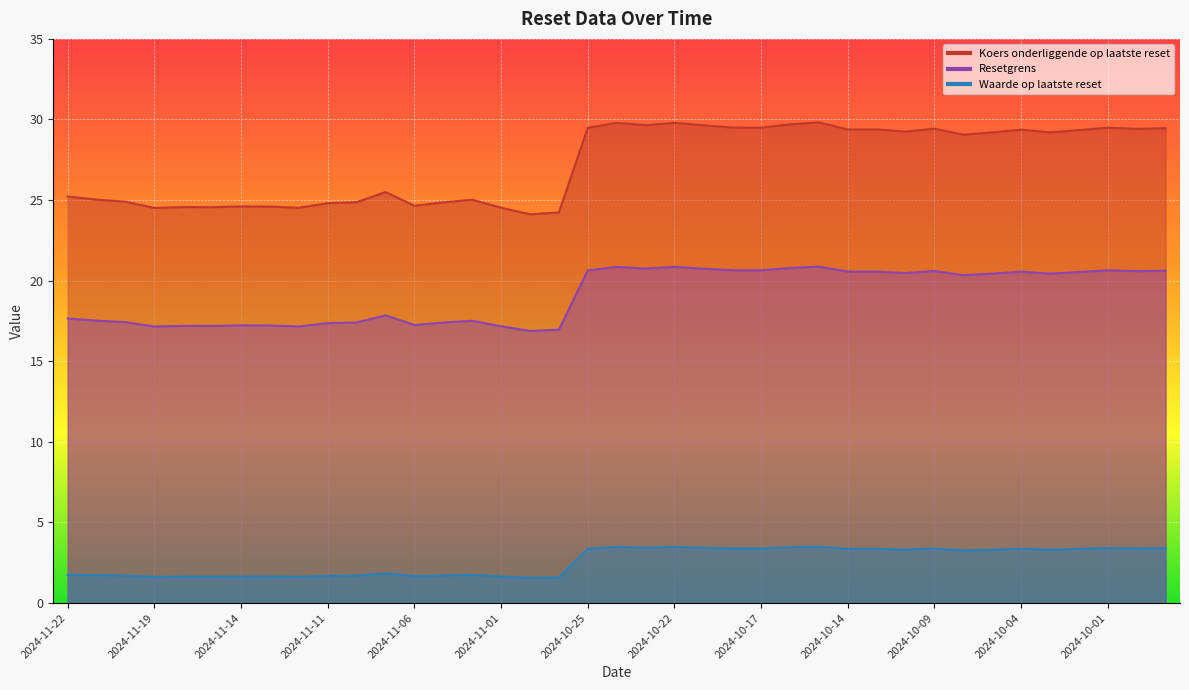

Where is the first local maximum for Waarde op laatste reset?

2024-11-07